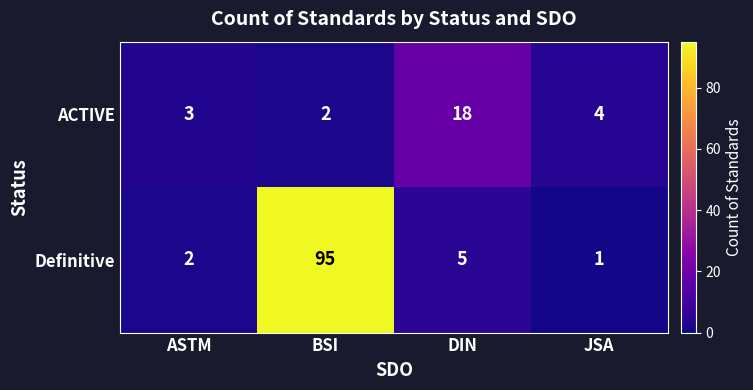

Count the number of data series in this chart.

2